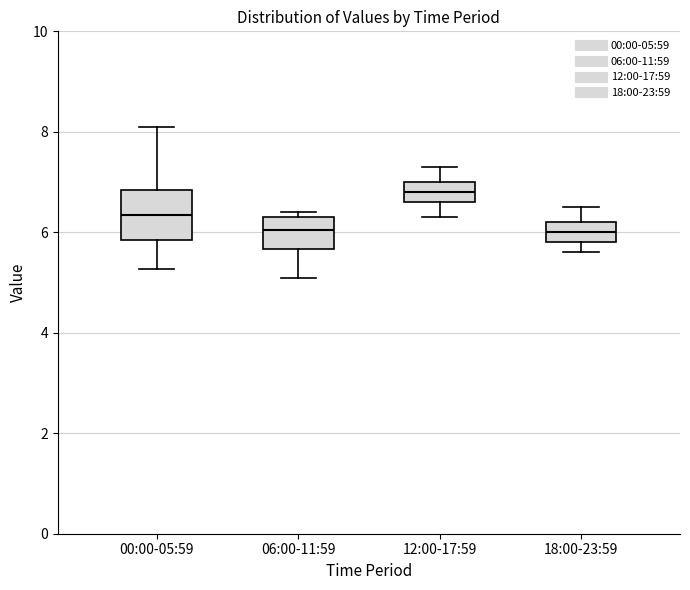

Where is the upper edge of the box for 12:00-17:59 on the y-axis? The values are not printed on the chart, so give them approximately, as read against the axis.

7.0